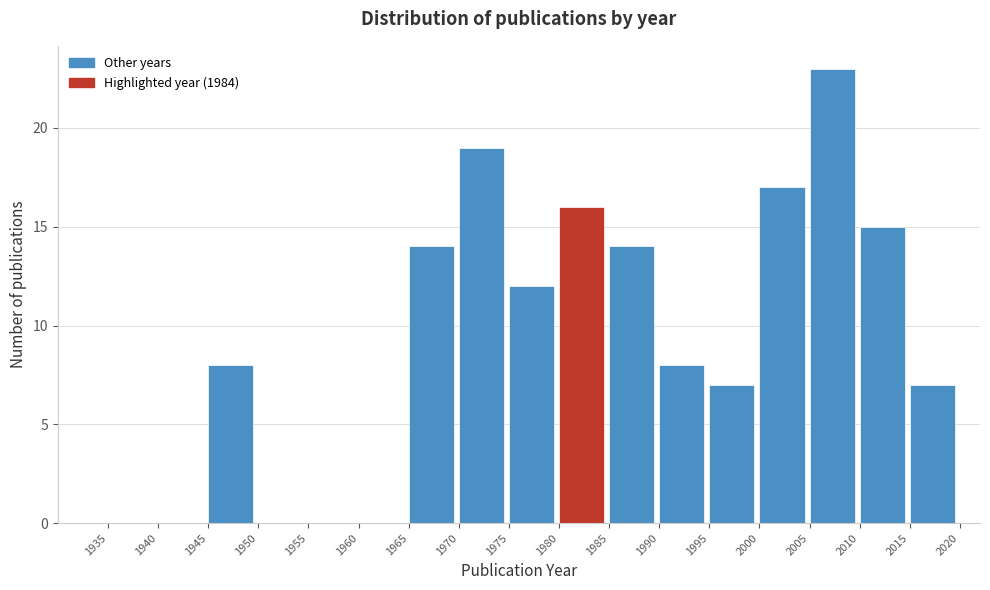

Over which range of the x-axis is the bar tallest?

2005 to 2010